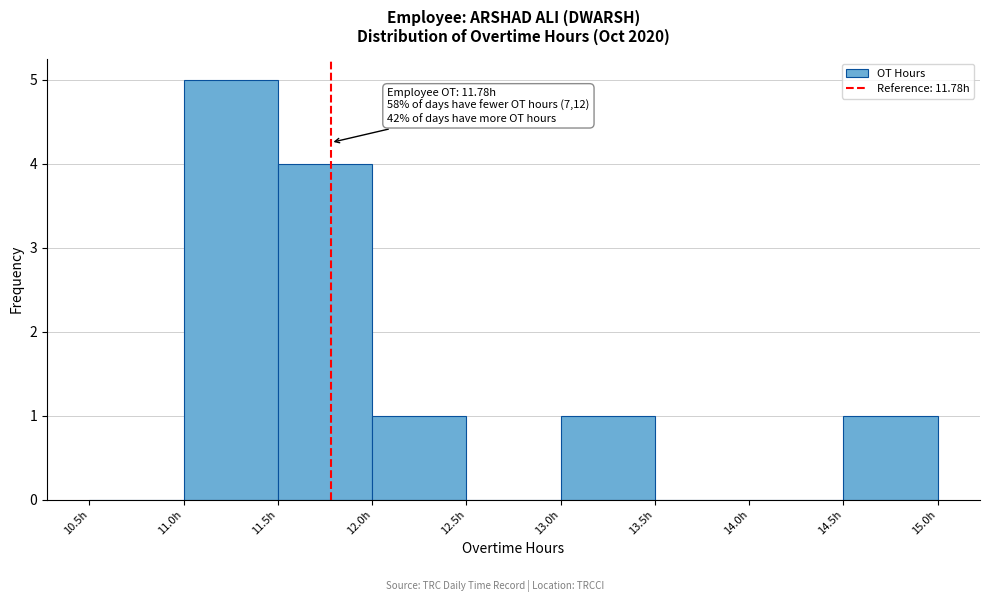

Which range on the x-axis has the tallest bar?

11.0 to 11.5